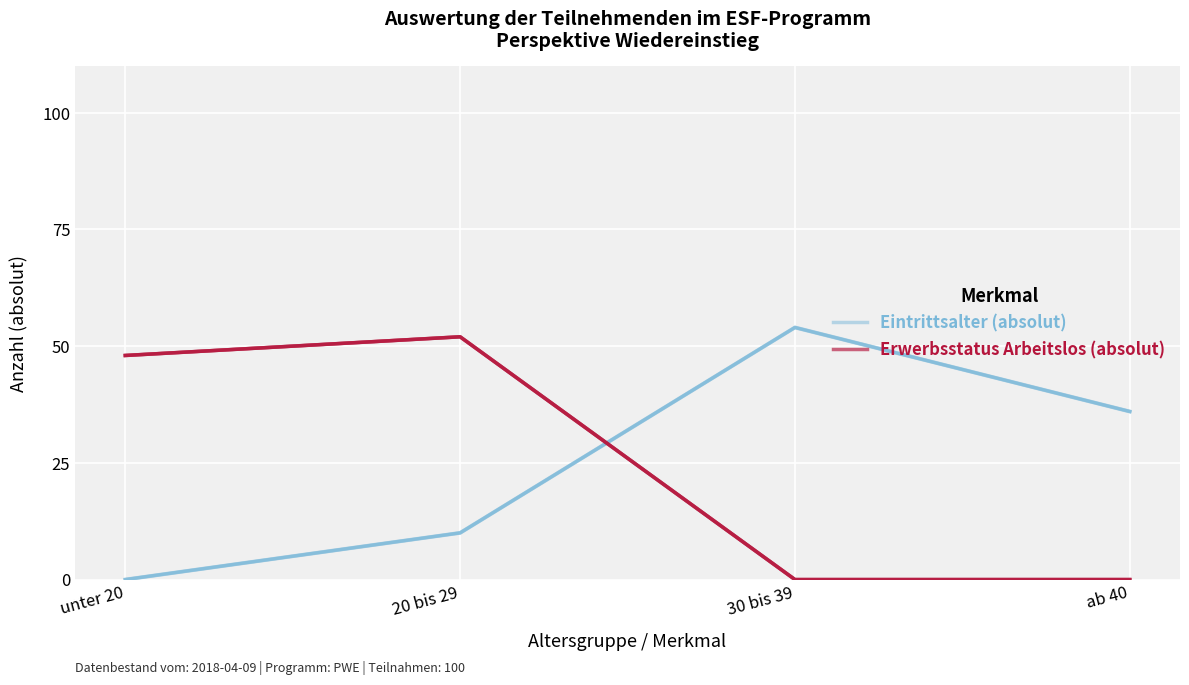

The value of Erwerbsstatus Arbeitslos (absolut) at 20 bis 29 is 74. True or false?

False